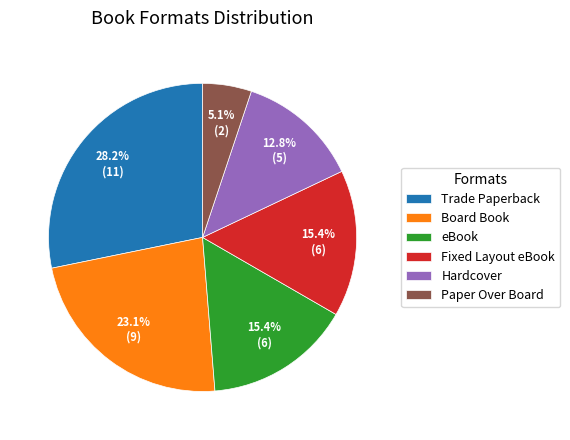

True or false: Fixed Layout eBook accounts for 15% of the total.

True